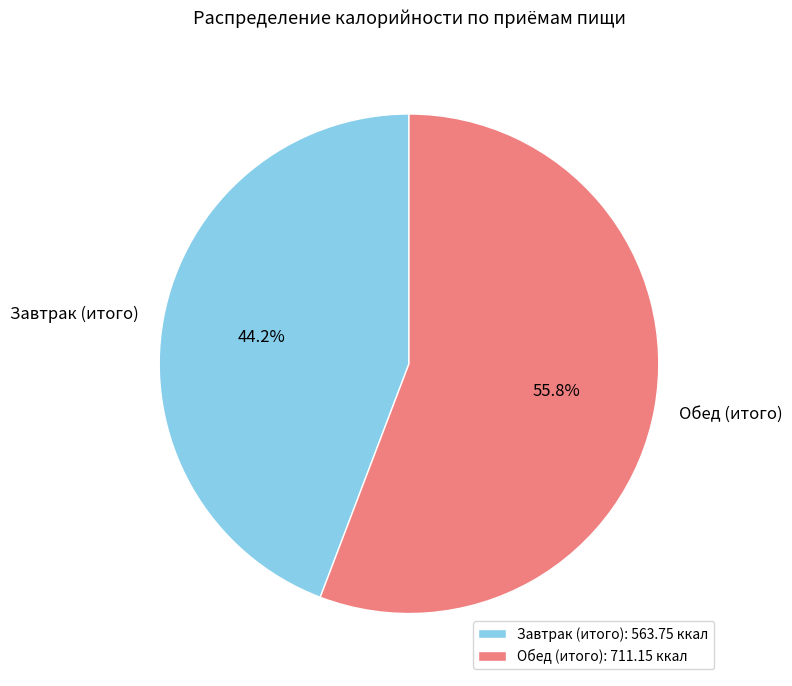

To the nearest percent, what is the difference between the Завтрак (итого) and Обед (итого) slice percentages?

12%